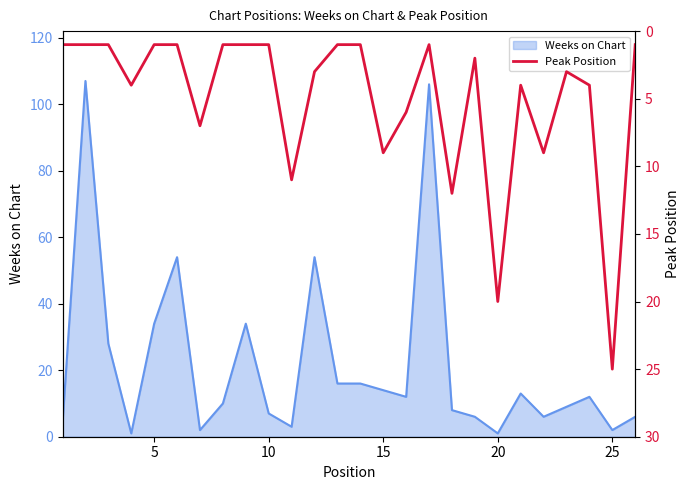

What is the highest value of the Weeks on Chart series?

107